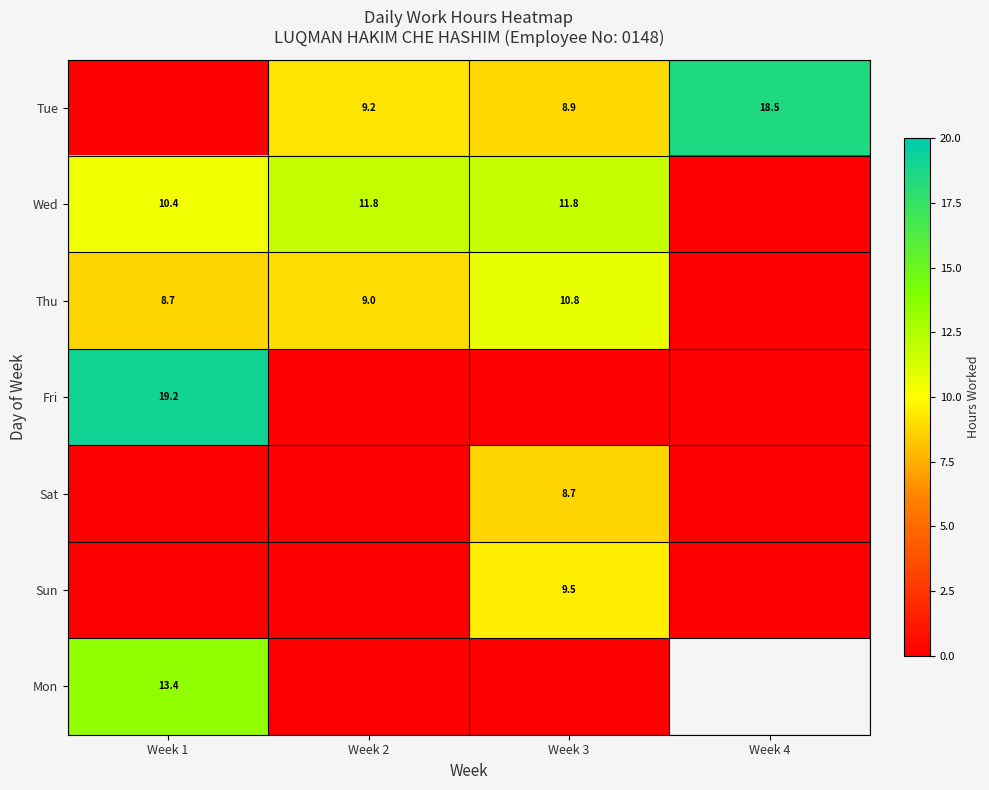

The Fri series shows 33.4 at Week 1. True or false?

False